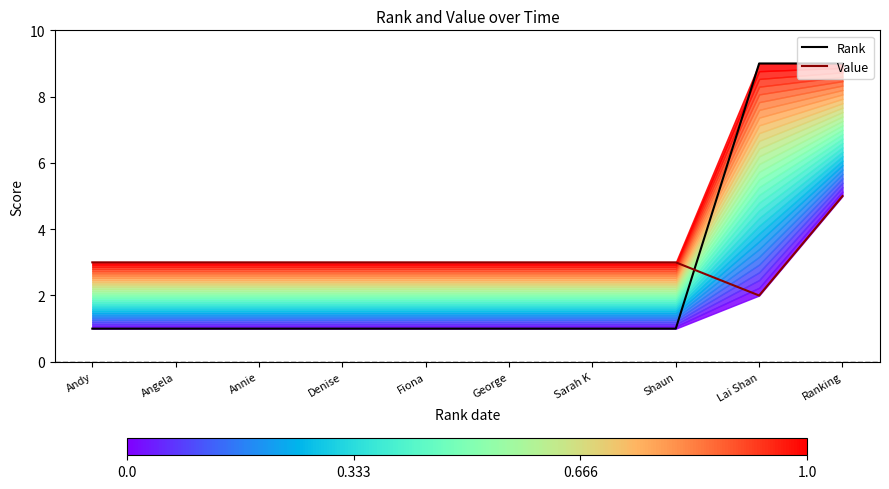

Which series has the largest total across all categories?

Value